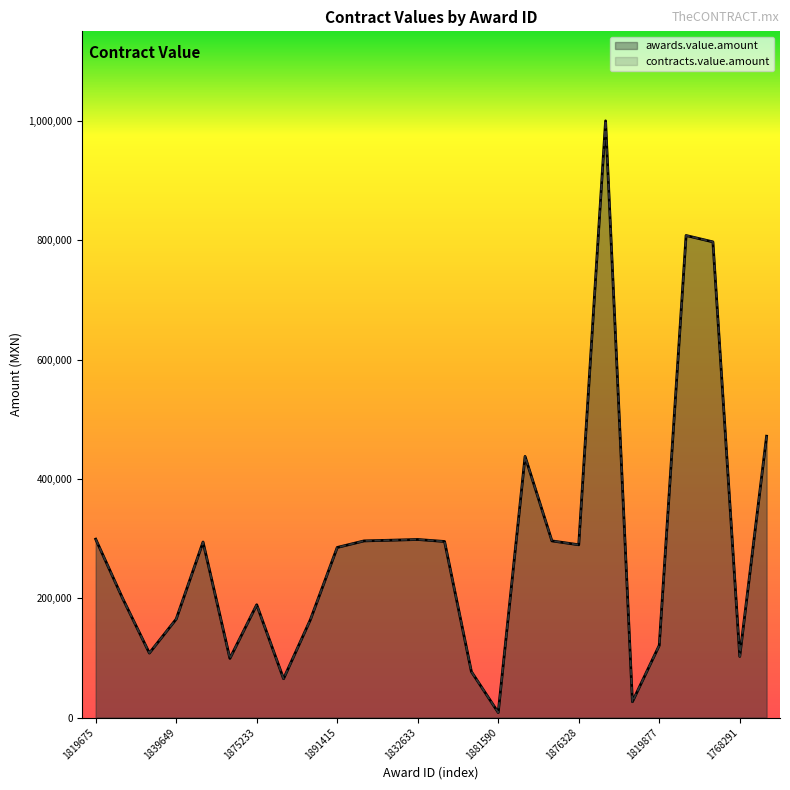

Is it true that contracts.value.amount equals 8341.9 at 1881590?

True